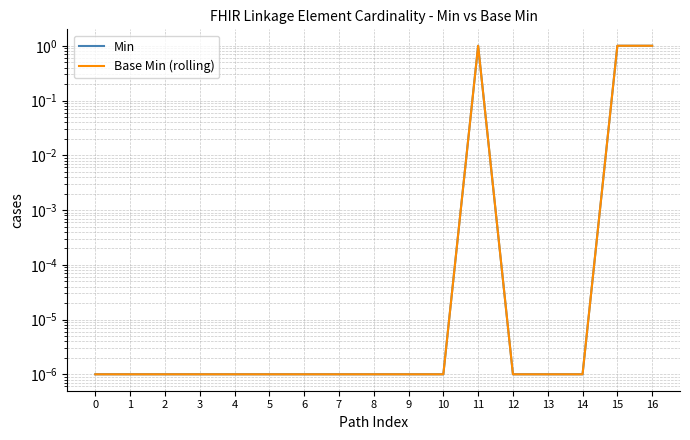

At 3, list the series in order from smallest to largest.

Min, Base Min (rolling)